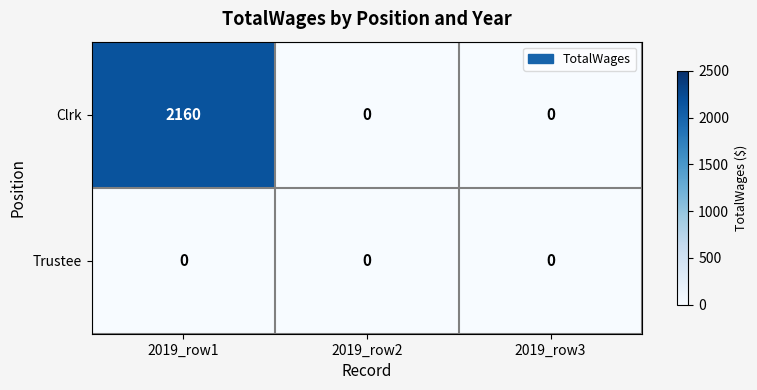

Which series has the widest spread of values?

Clrk